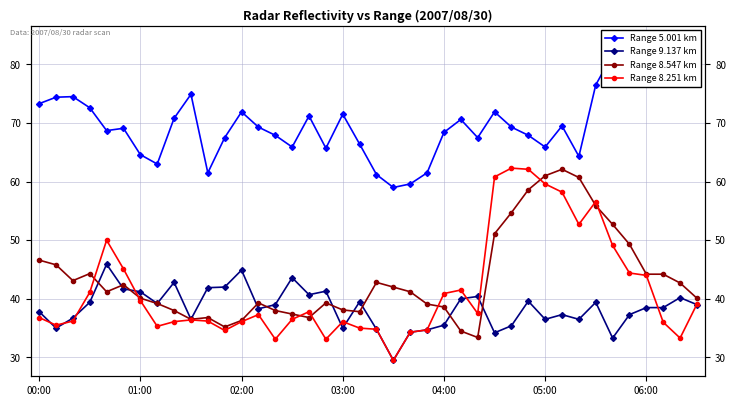

Does the chart display data point markers on the line(s)?

Yes